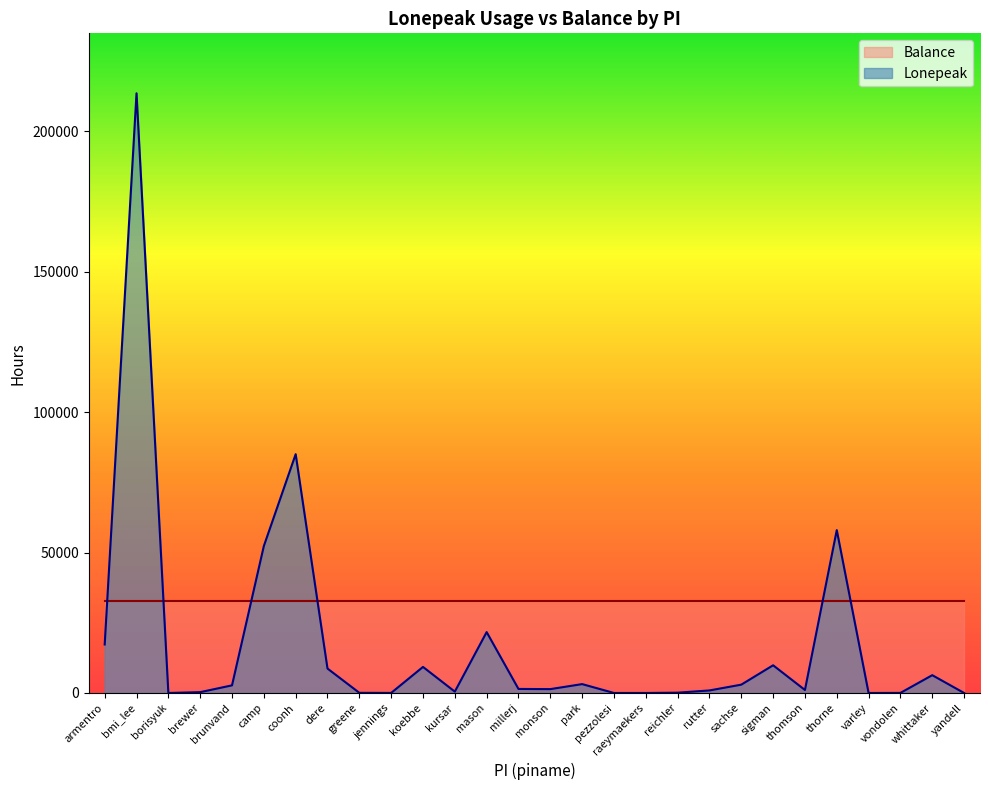

What value does the data have at brewer?

288.5